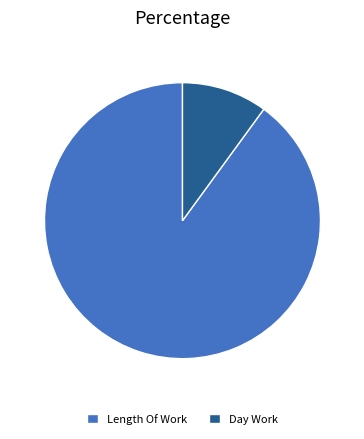

Which slice is the largest?

Length Of Work